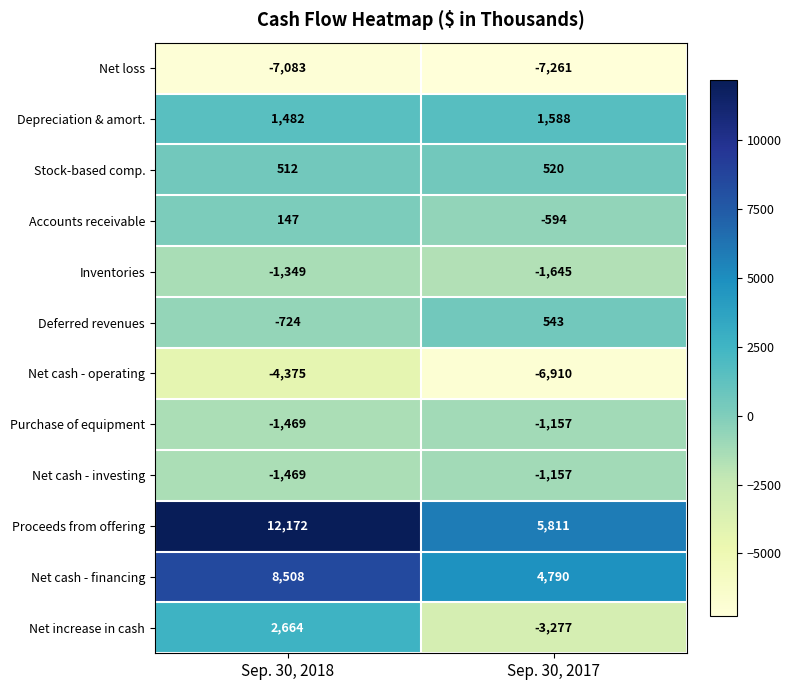

Reading left to right, transcribe all the data shown in this chart.

Net loss: -7083	-7261
Depreciation & amort.: 1482	1588
Stock-based comp.: 512	520
Accounts receivable: 147	-594
Inventories: -1349	-1645
Deferred revenues: -724	543
Net cash - operating: -4375	-6910
Purchase of equipment: -1469	-1157
Net cash - investing: -1469	-1157
Proceeds from offering: 12172	5811
Net cash - financing: 8508	4790
Net increase in cash: 2664	-3277